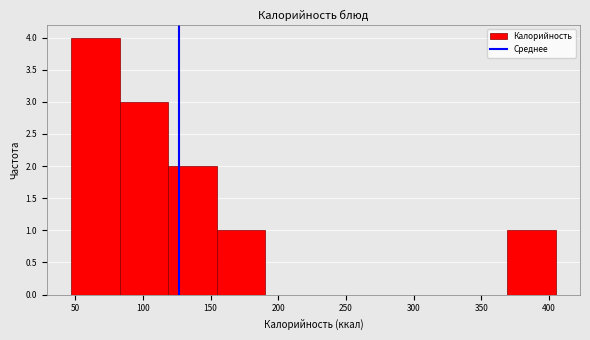

Which range on the x-axis has the tallest bar?

45 to 85